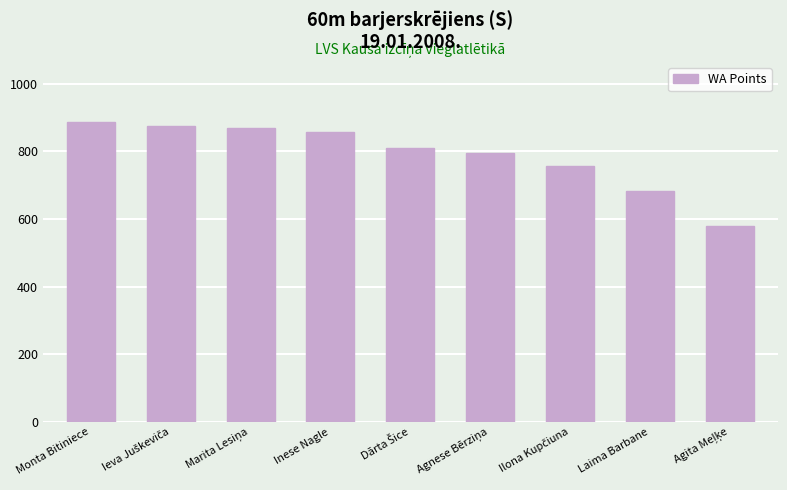

The chart shows a value of 887 at Monta Bitiniece. True or false?

True